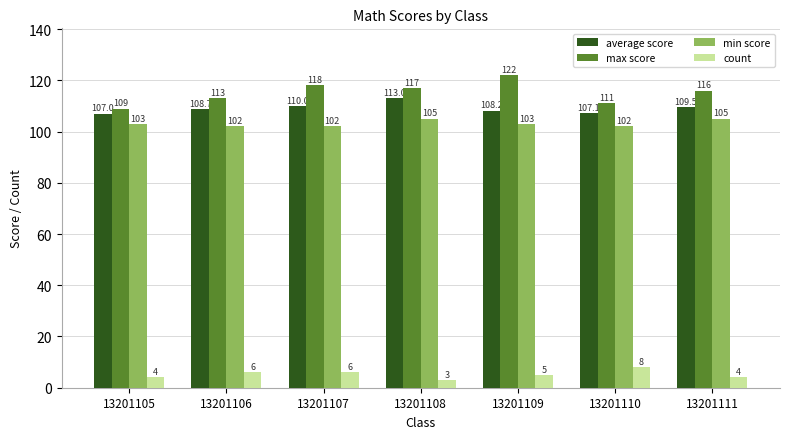

What is the maximum value for average score?

113.0